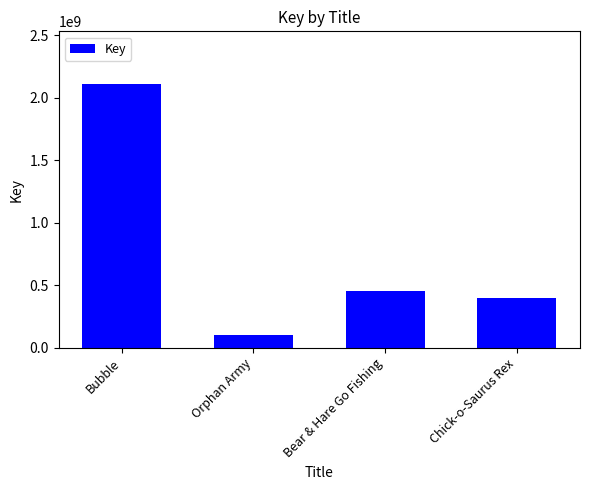

Where does the data first go above 452210845?

Bubble